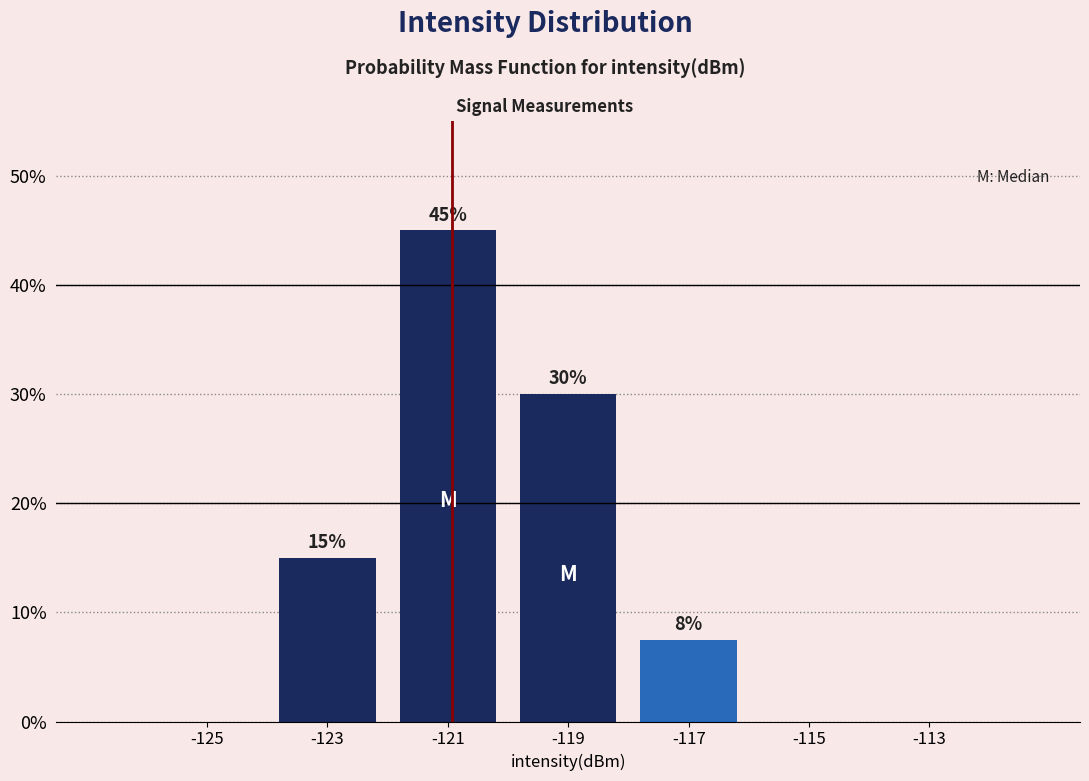

Over which range of the x-axis is the bar tallest?

-122 to -120